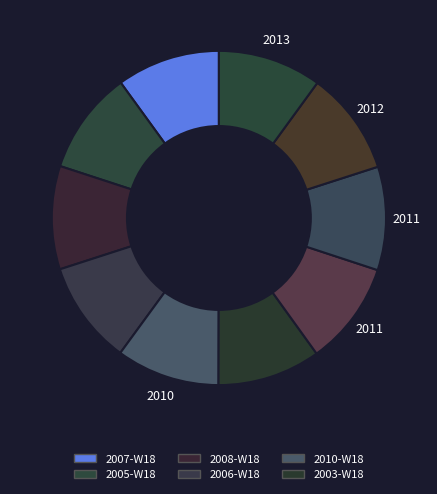

Which category has the smallest portion of the pie?

2003-W18